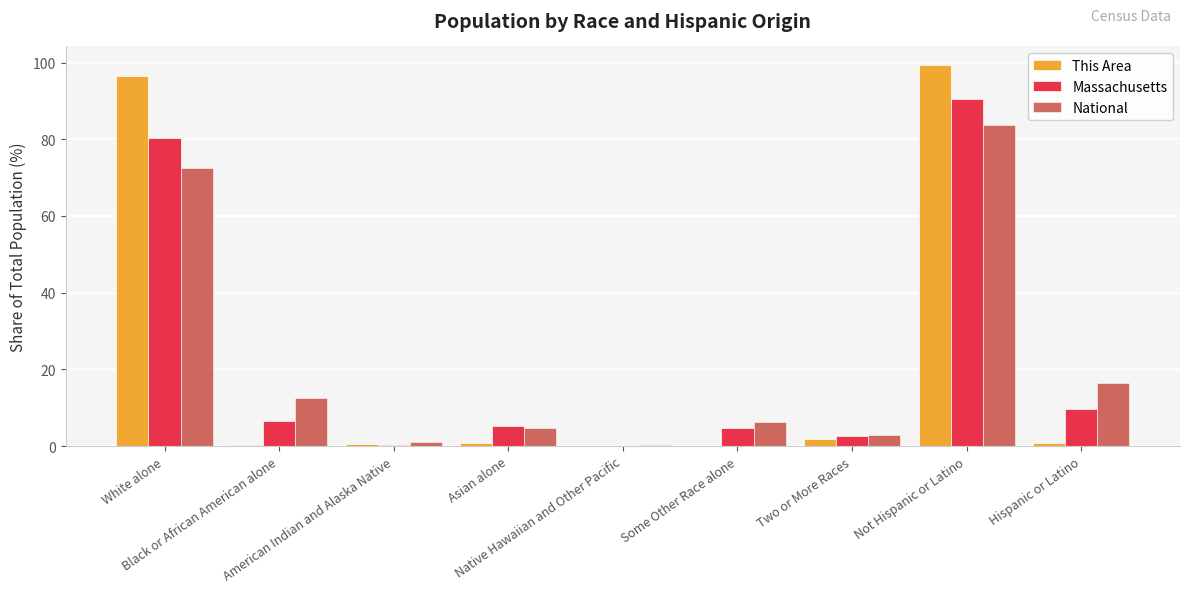

What is the maximum value for This Area?

99.2